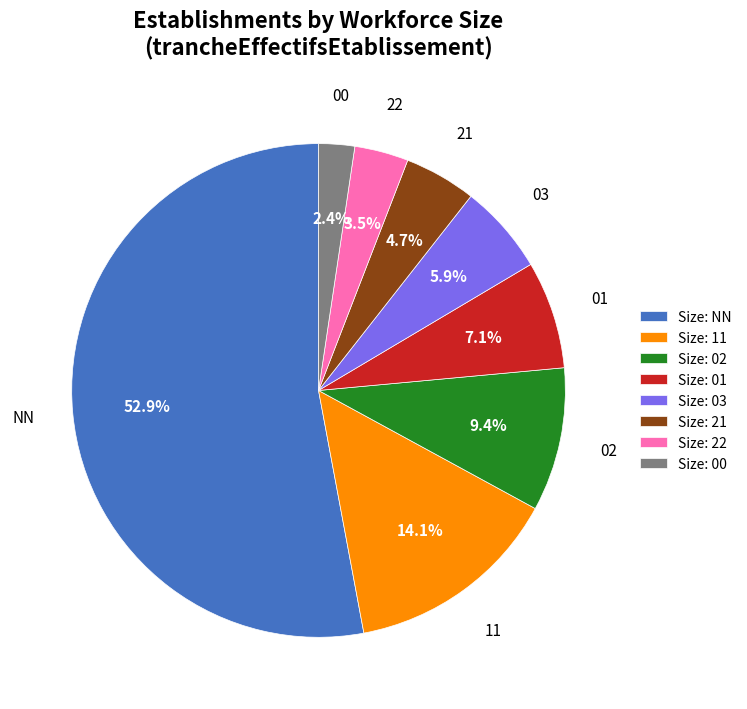

Rank the categories by value from lowest to highest.

Size: 00, Size: 22, Size: 21, Size: 03, Size: 01, Size: 02, Size: 11, Size: NN